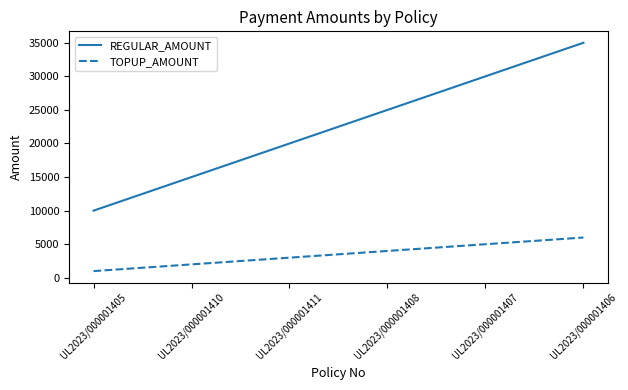

The REGULAR_AMOUNT series shows 30000 at UL2023/000001407. True or false?

True